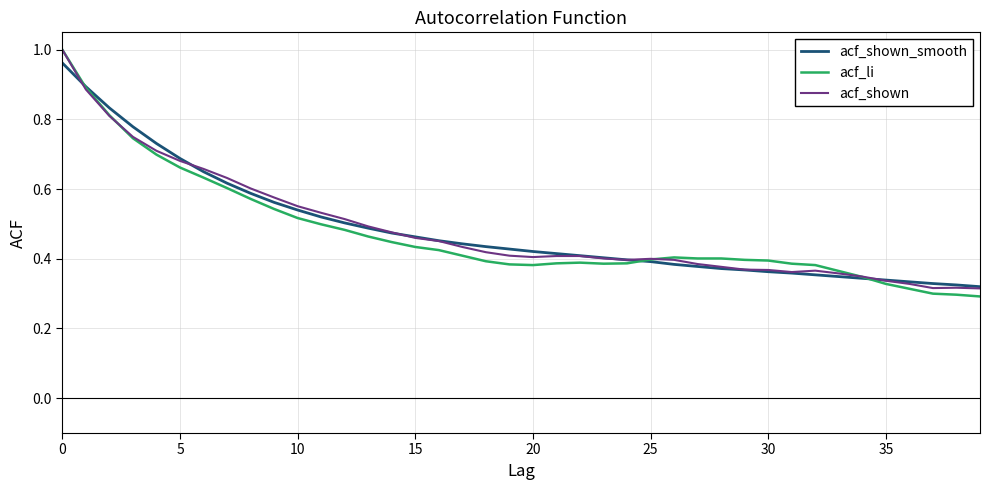

Which series has the widest spread of values?

acf_li